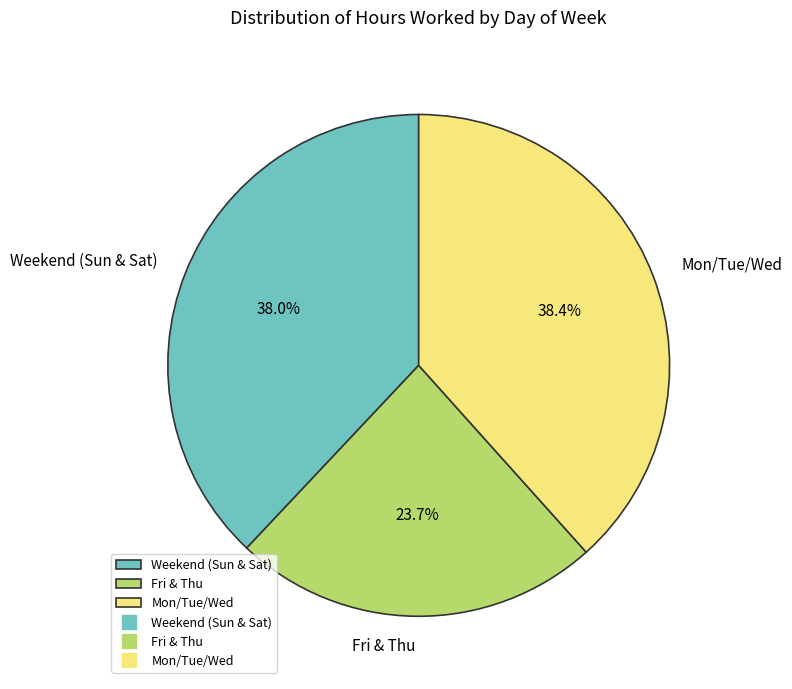

What is the smallest slice in the pie chart?

Fri & Thu